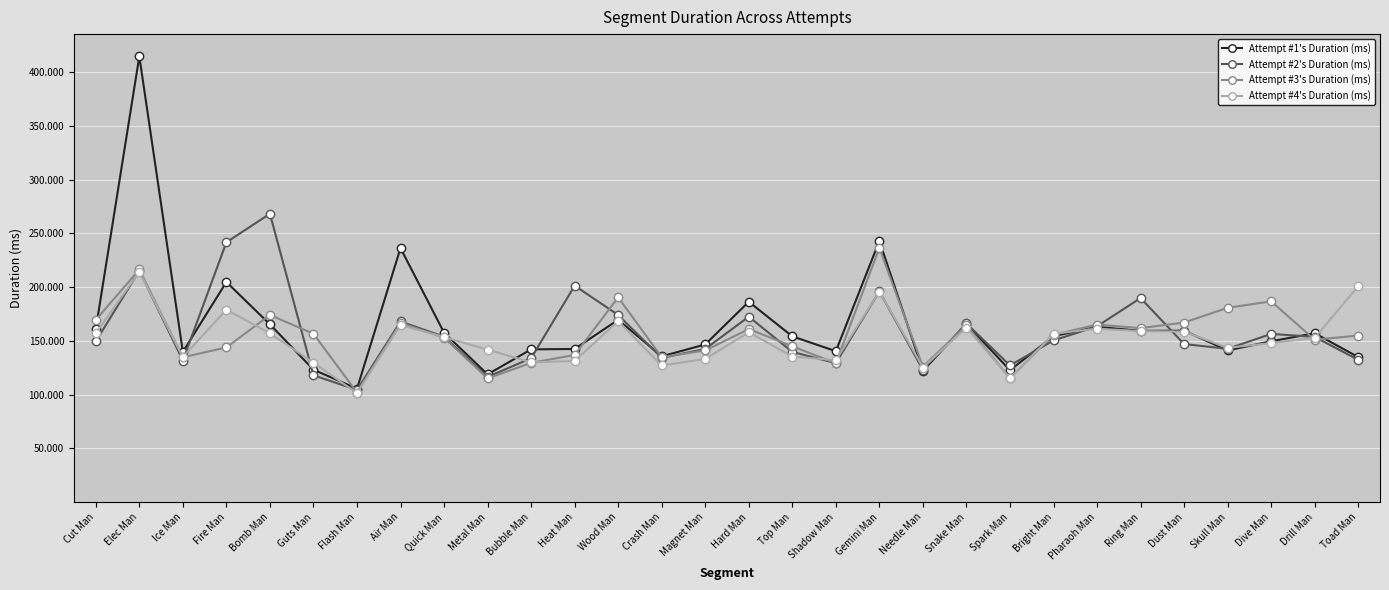

Is the value of Attempt #4's Duration (ms) at Cut Man greater than the value of Attempt #1's Duration (ms) at Top Man?

Yes